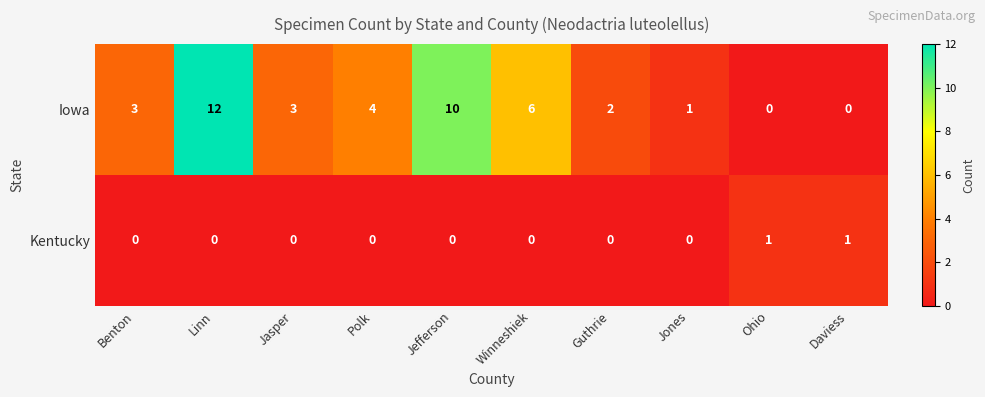

What is the total value across all series at Daviess?

1